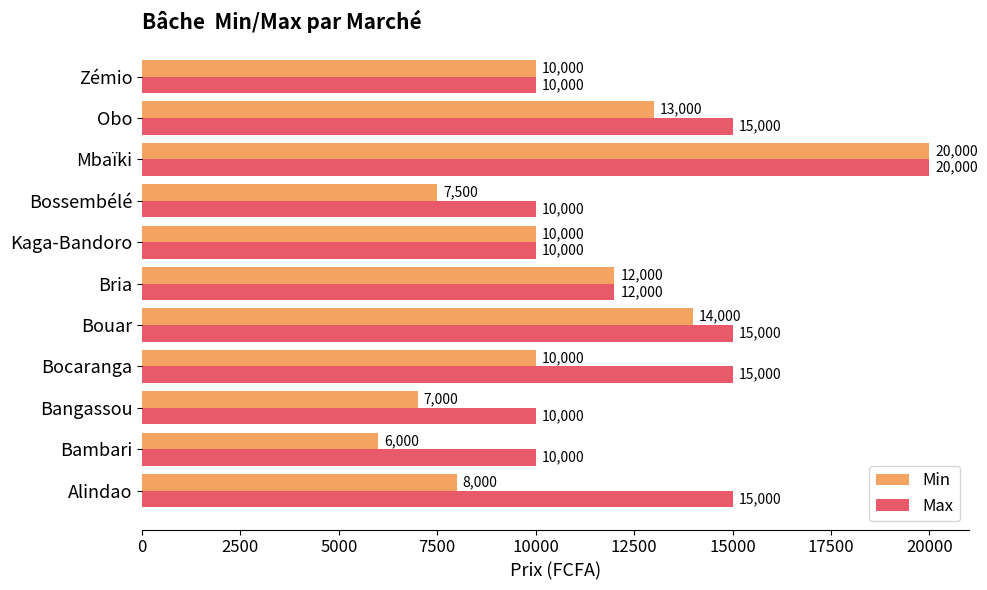

List the series in order of their overall mean, highest first.

Max, Min